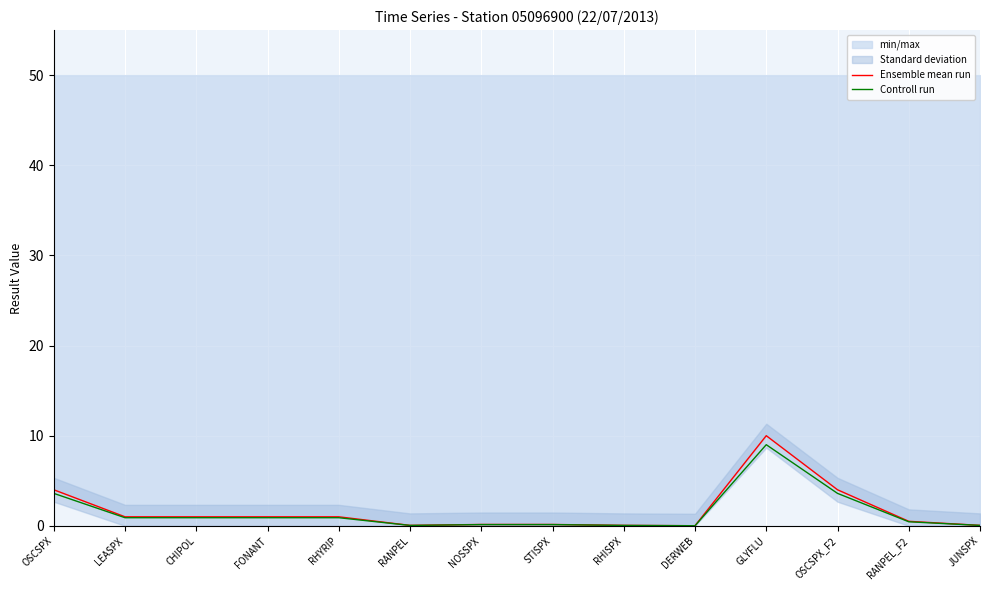

True or false: Controll run and Ensemble mean run intersect in this chart.

False